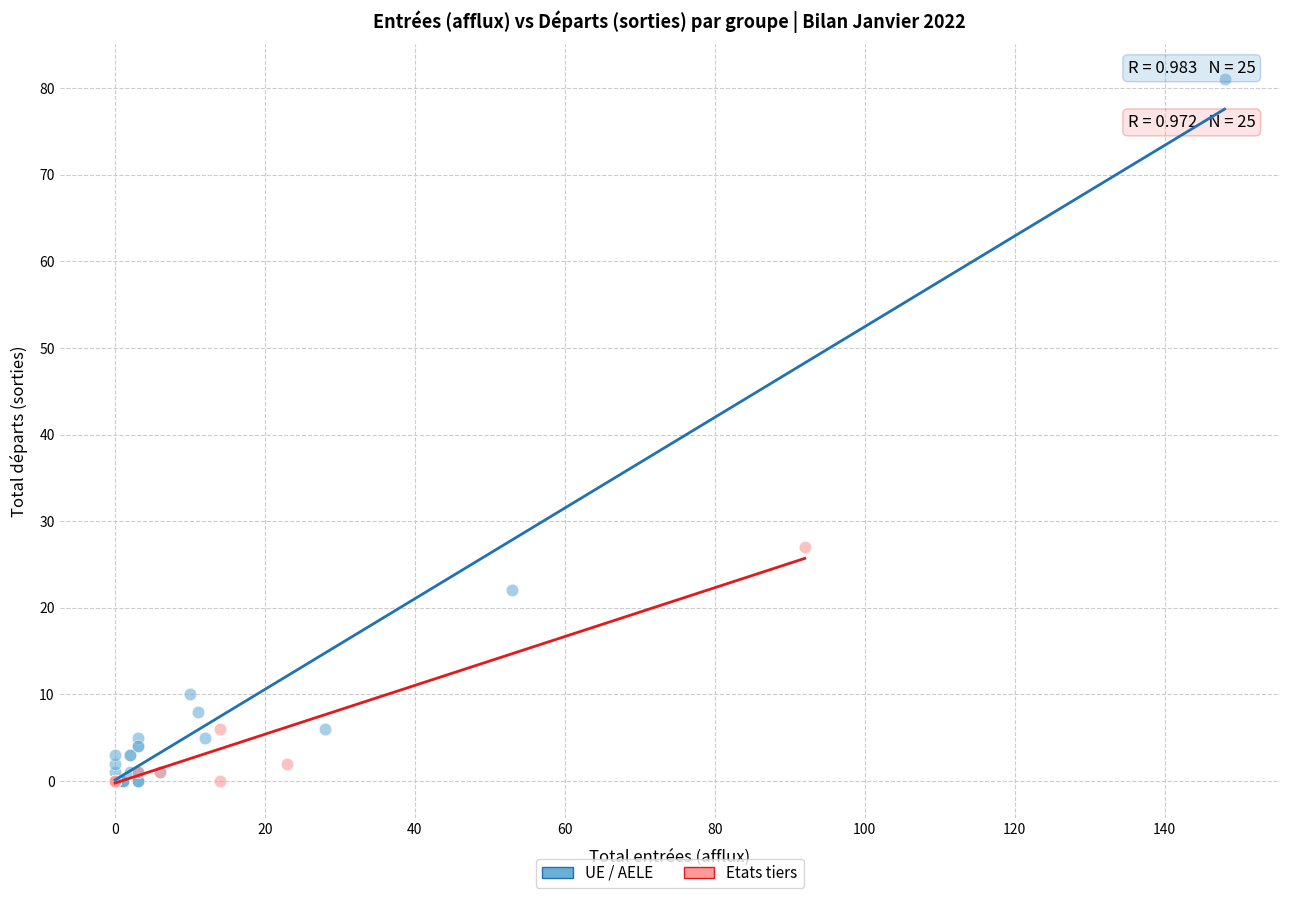

Which series reaches the maximum Y coordinate?

UE / AELE